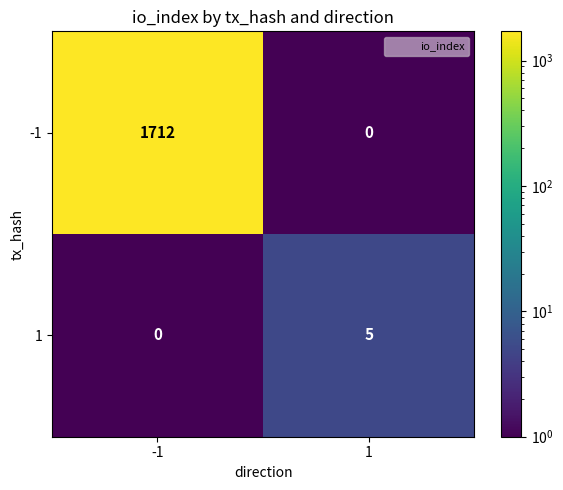

How many distinct data groups are displayed?

2